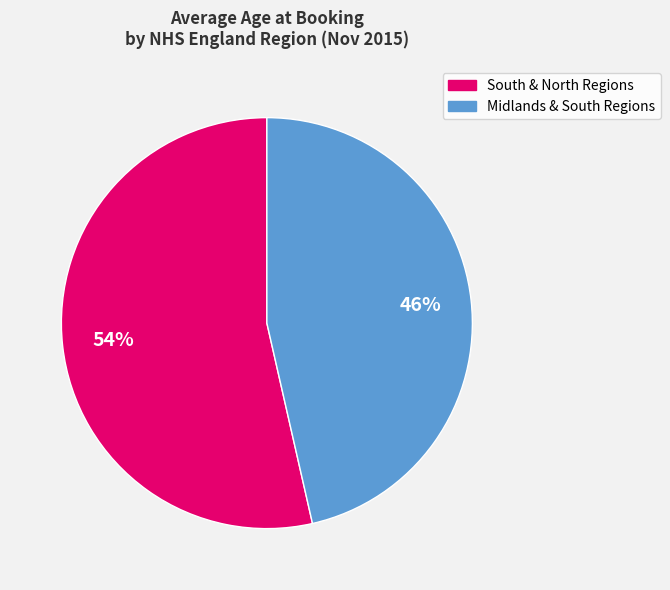

Is there a majority slice in this chart?

Yes